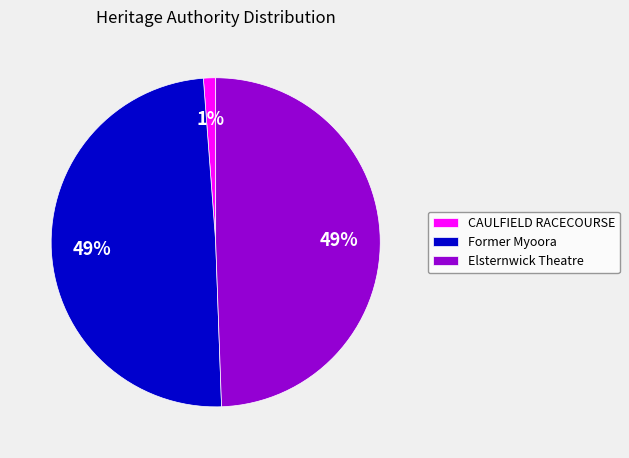

To the nearest percent, what is the combined percentage of CAULFIELD RACECOURSE and Elsternwick Theatre?

51%